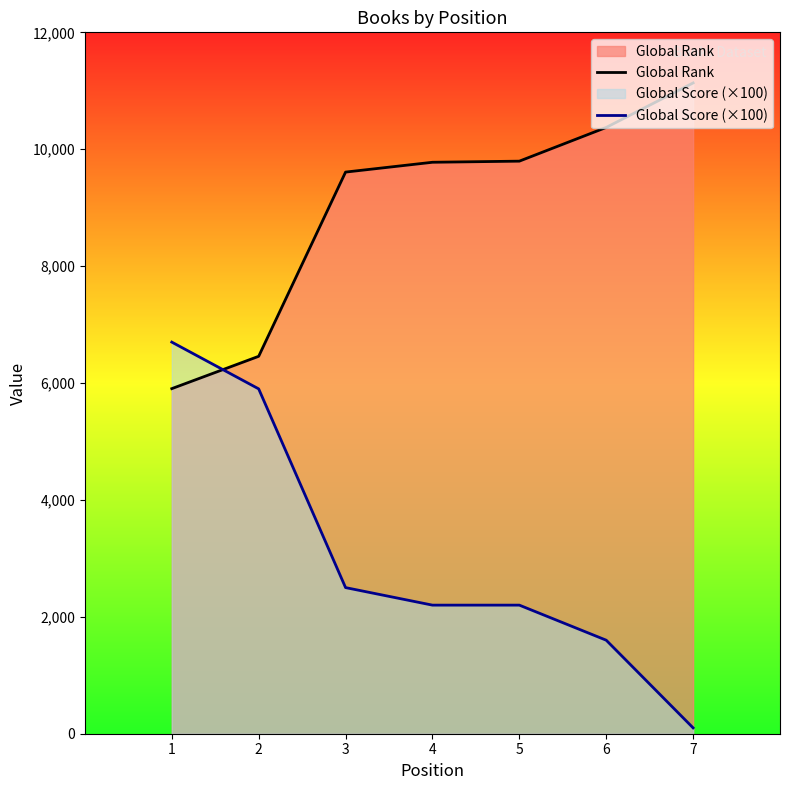

What is the difference between the Global Rank values at 3 and 7?

1525